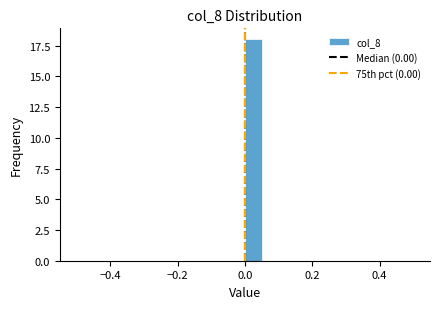

Around what value on the x-axis is the tallest bar? Give the approximate position of its centre, as read against the axis.

0.02